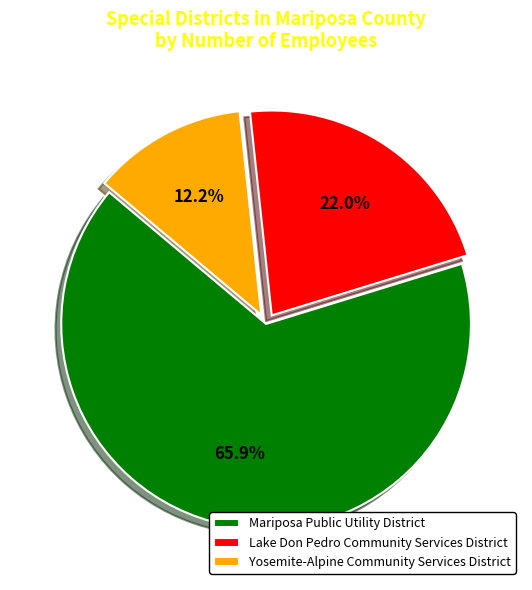

Do Mariposa Public Utility District and Lake Don Pedro Community Services District together represent more than half of the pie?

Yes